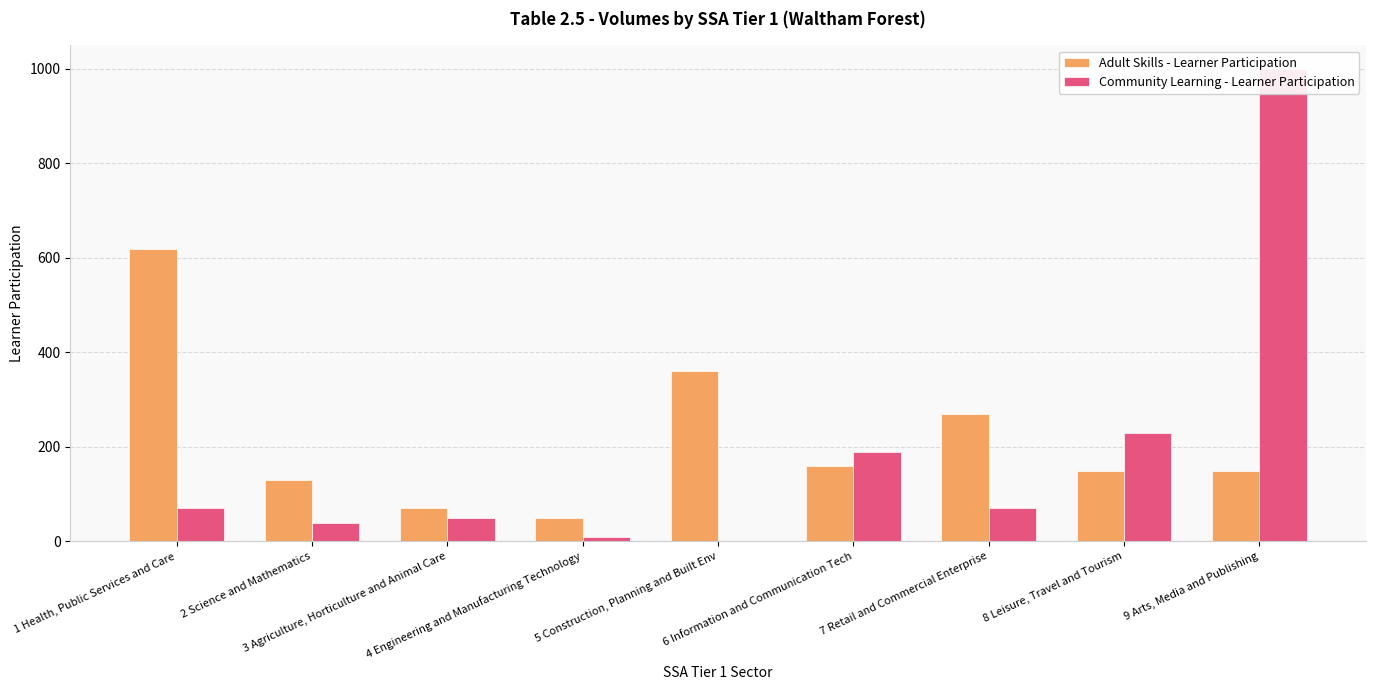

What is the label of the 3rd bar from the left?

3 Agriculture, Horticulture and Animal Care